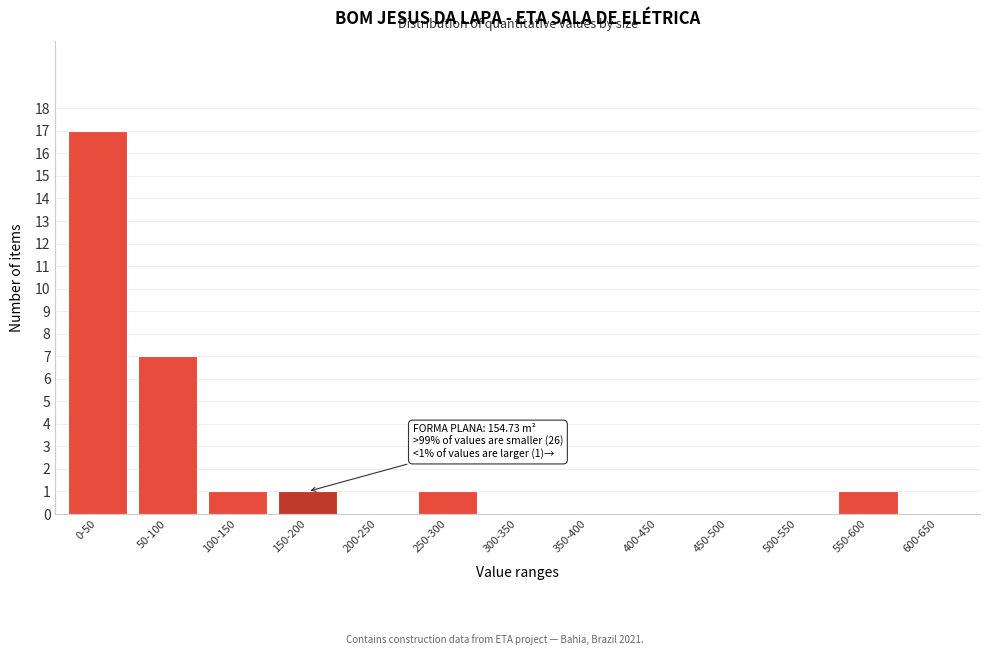

Reading left to right, list all the values displayed in this chart.

0-50=17	50-100=7	100-150=1	150-200=1	200-250=0	250-300=1	300-350=0	350-400=0	400-450=0	450-500=0	500-550=0	550-600=1	600-650=0